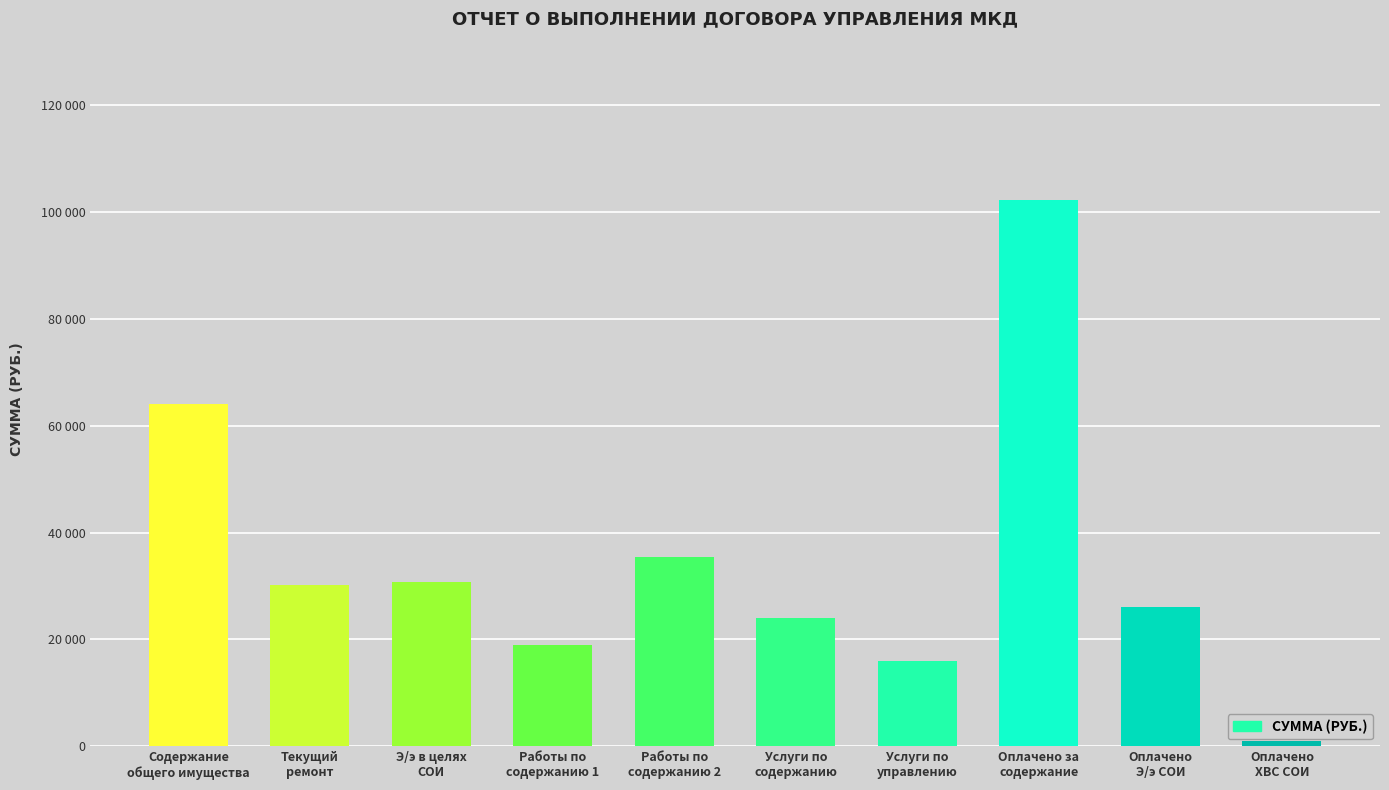

Does the chart contain any negative values?

No